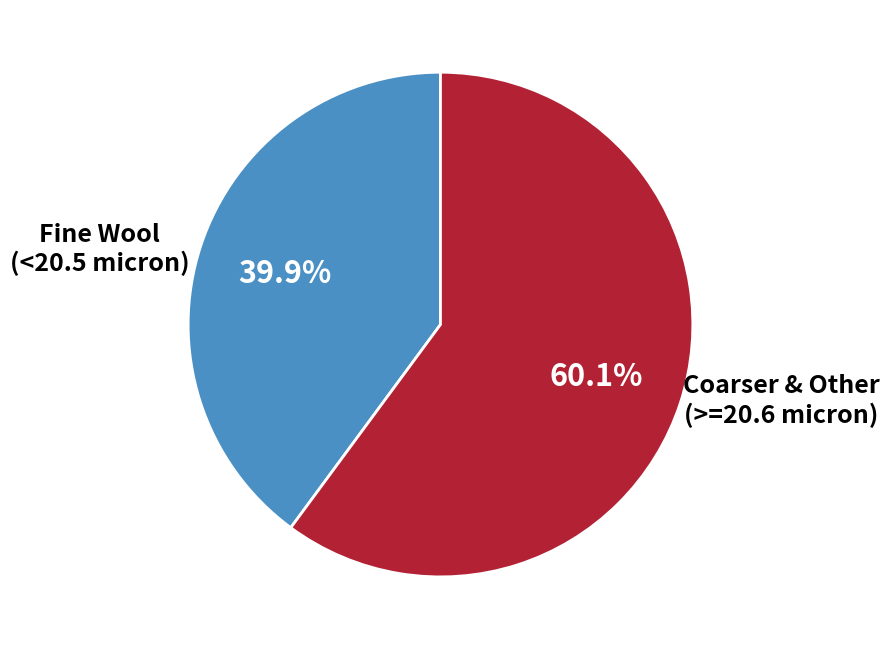

Which slice is the largest?

Coarser & Other (>=20.6 micron)